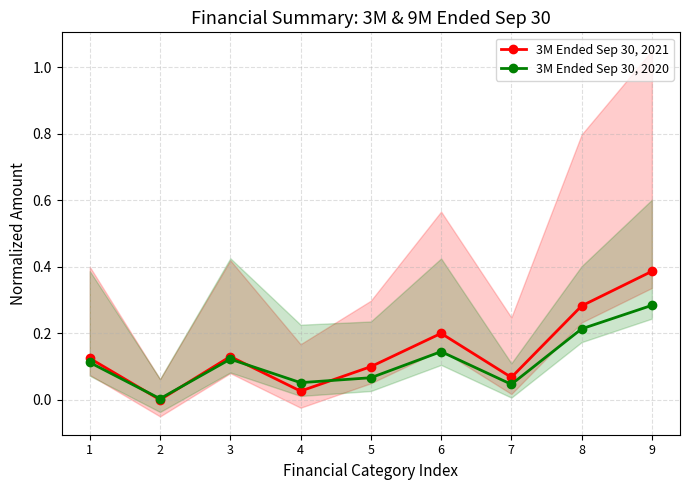

In 3M Ended Sep 30, 2020, how many points are lower than both neighbors (excluding endpoints)?

3